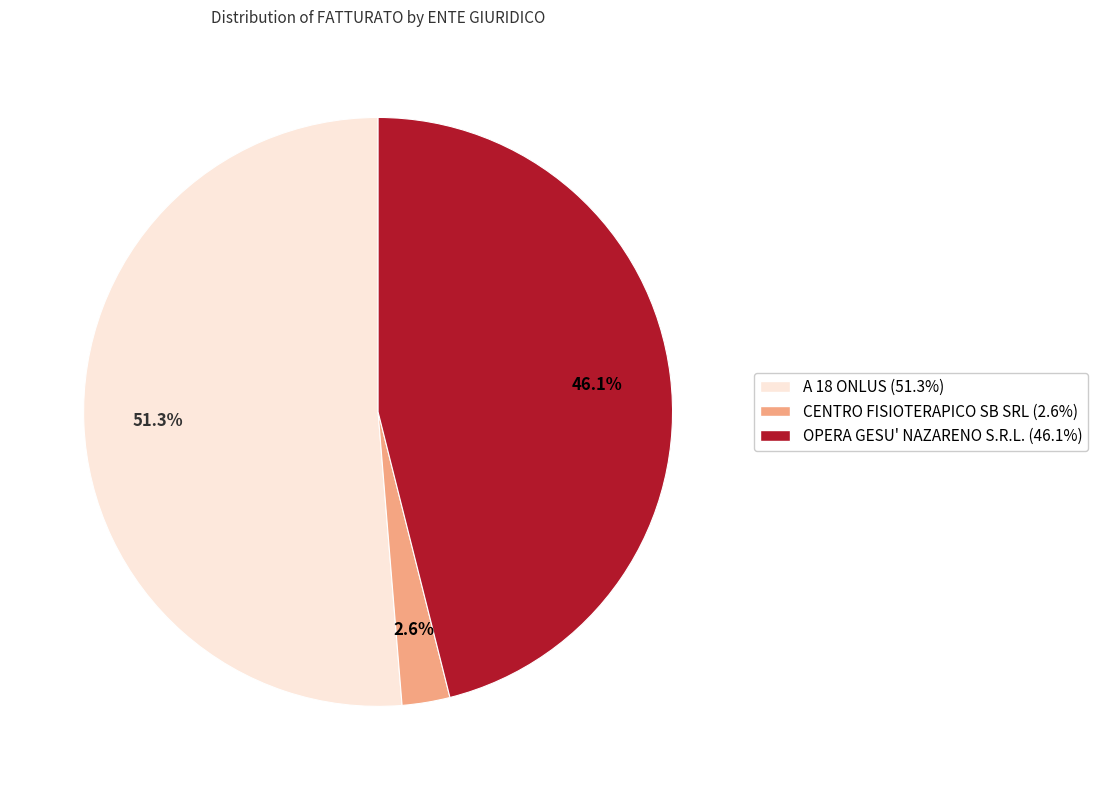

How many slices are in this pie chart?

3